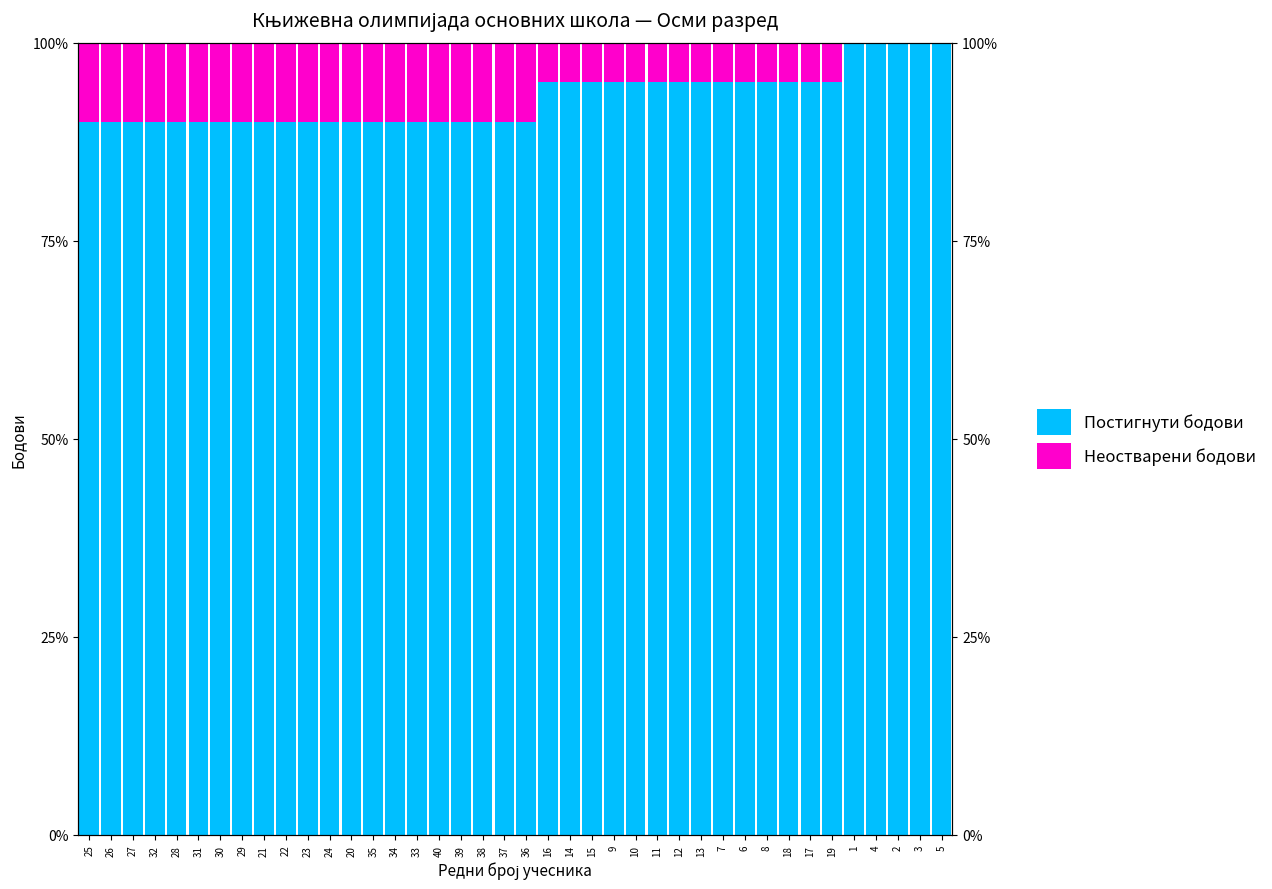

How many data points in Постигнути бодови are above 90?

19